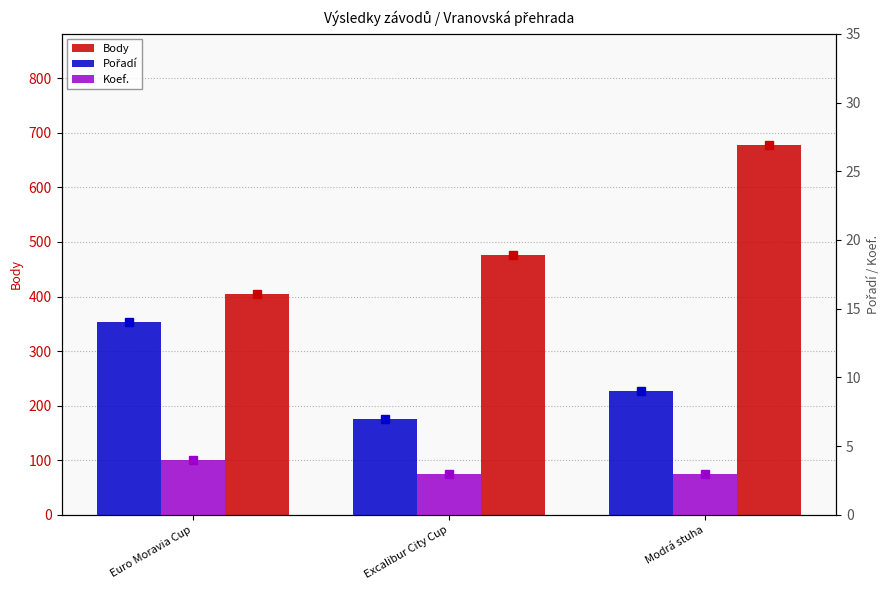

Reading right to left, transcribe all the data shown in this chart.

Body: 678	477	404
Pořadí: 9	7	14
Koef.: 3	3	4